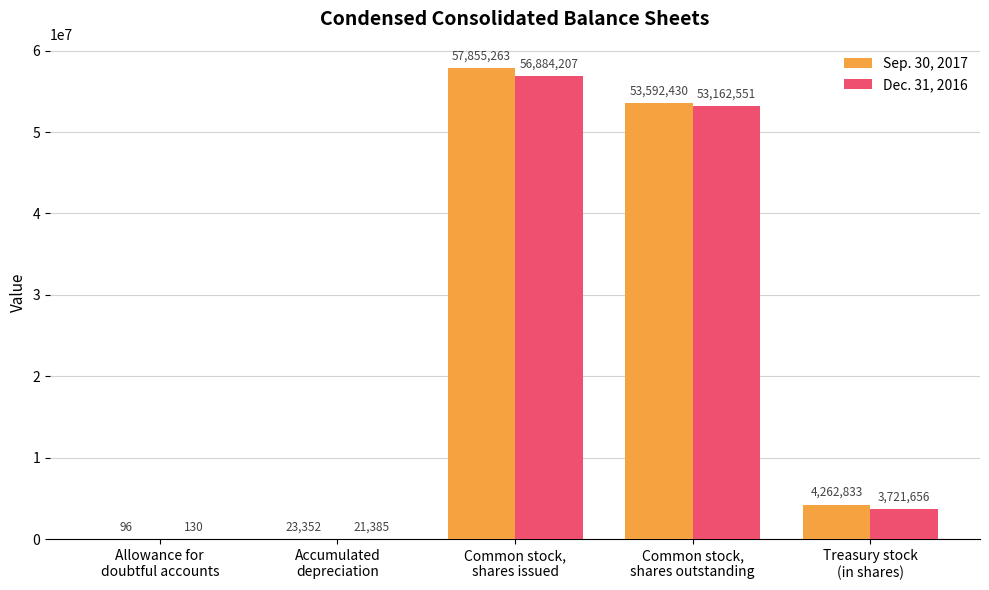

Which series has the largest total across all categories?

Sep. 30, 2017